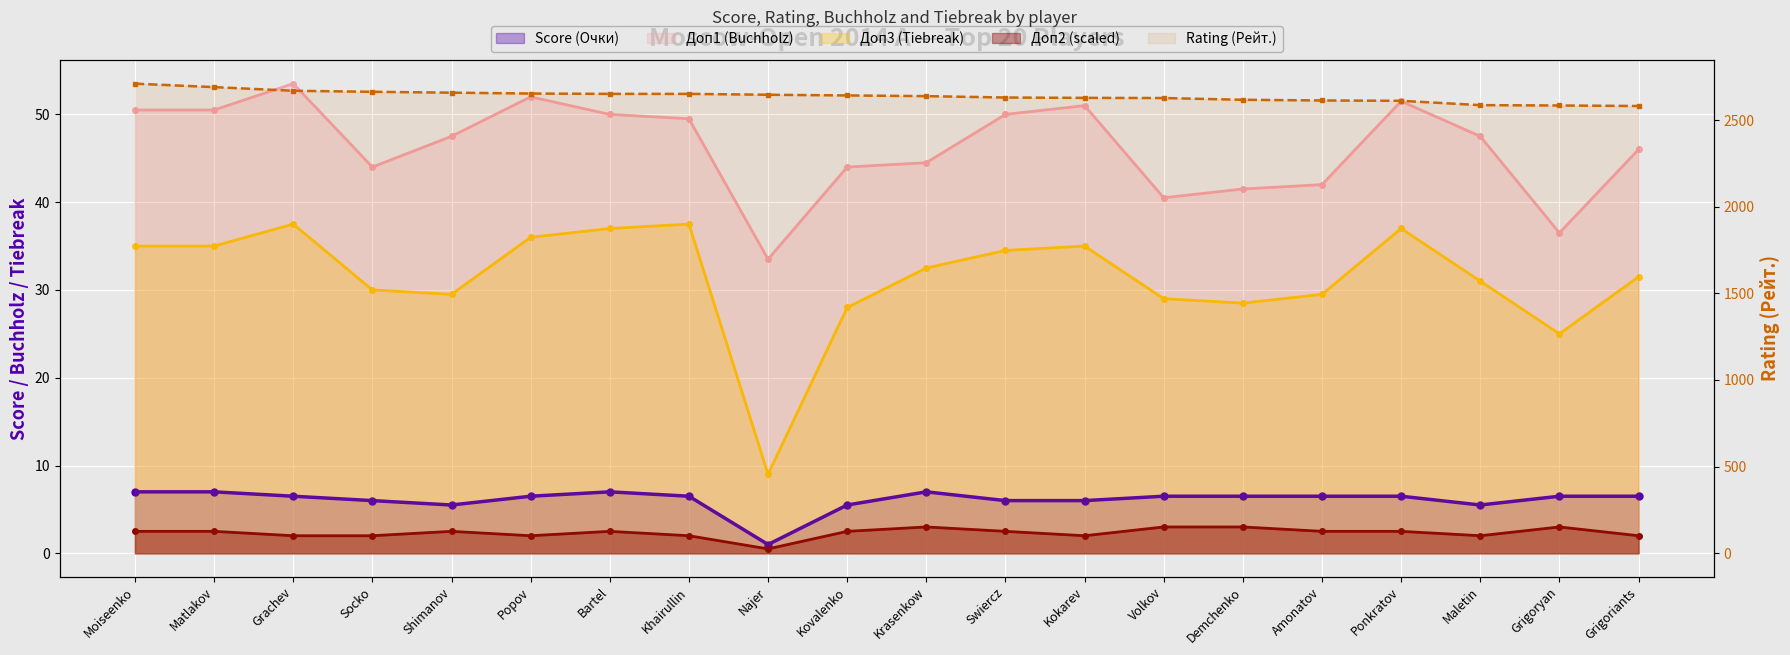

True or false: Доп2 and Score (Очки) intersect in this chart.

False